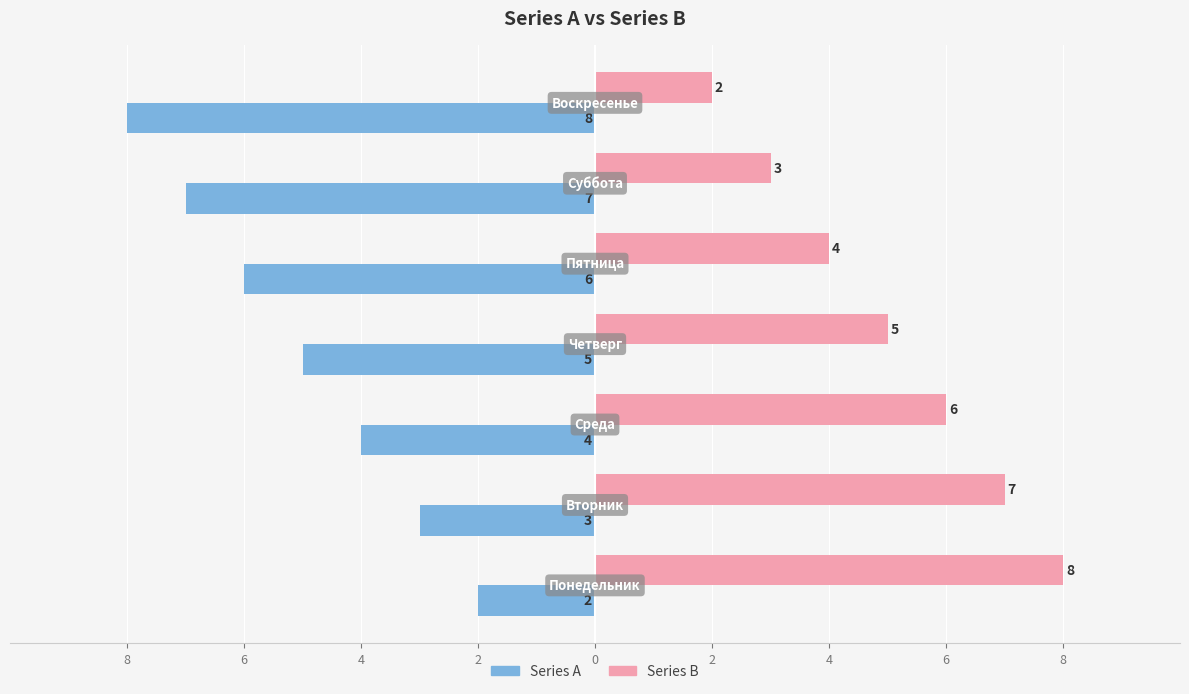

Reading left to right, transcribe all the data shown in this chart.

Series A: -2	-3	-4	-5	-6	-7	-8
Series B: 8	7	6	5	4	3	2